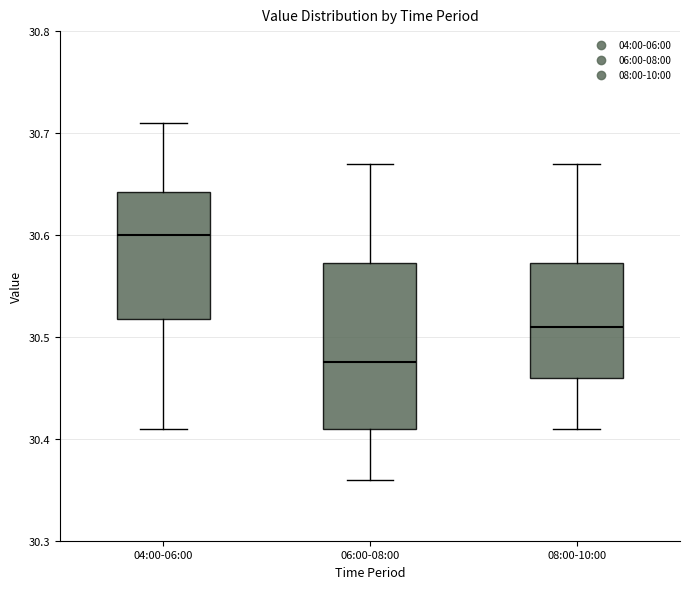

Reading left to right, transcribe this box plot: for each box, give where its median line is, the range the box spans, and where its two whiskers end, as read against the y-axis. The values are not printed on the chart, so give them approximately, as read against the axis.

04:00-06:00: median 30.60, box 30.52 to 30.64, whiskers 30.41 to 30.71
06:00-08:00: median 30.48, box 30.41 to 30.57, whiskers 30.36 to 30.67
08:00-10:00: median 30.51, box 30.46 to 30.57, whiskers 30.41 to 30.67